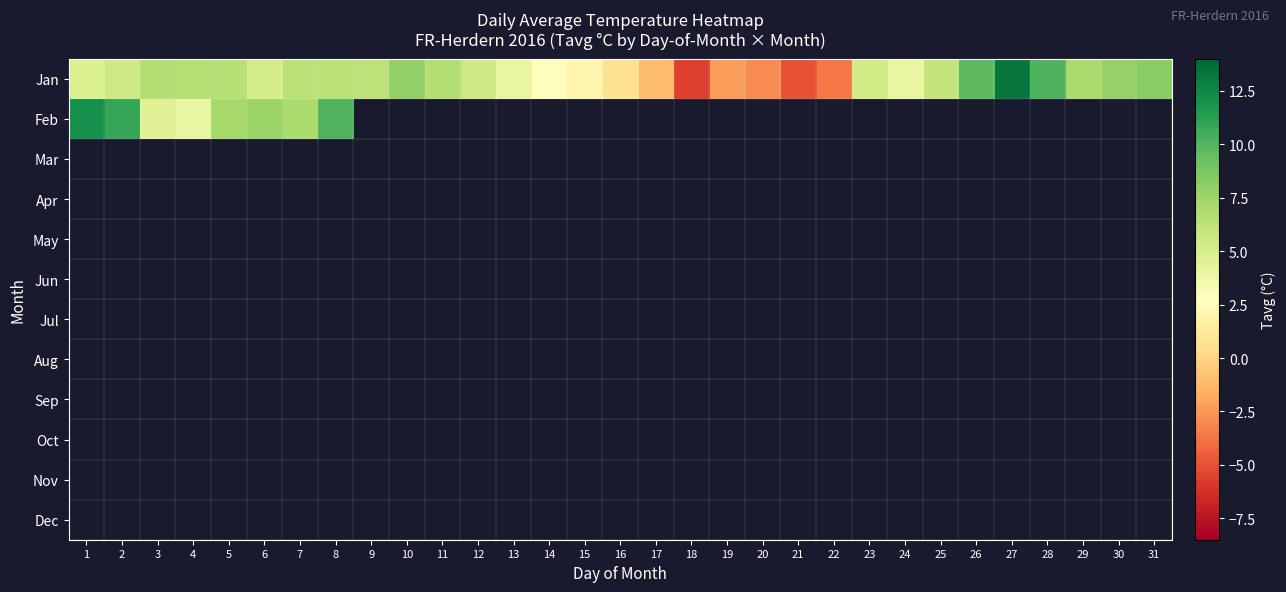

What is the greatest value displayed?

13.2